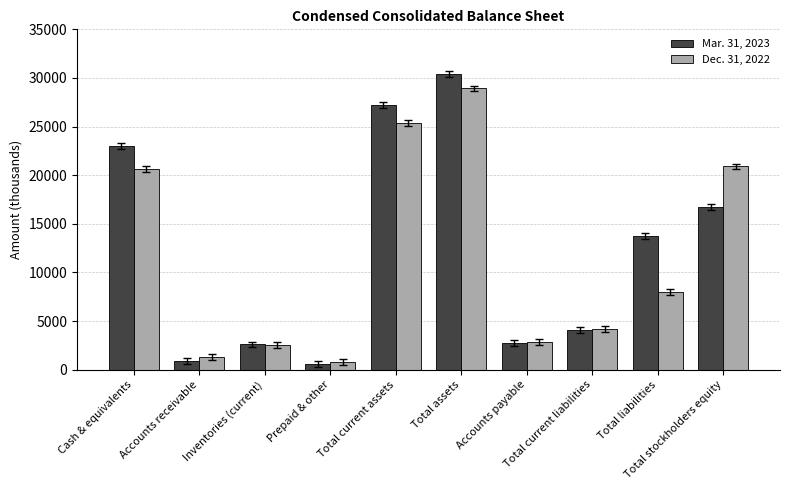

How many data points in Mar. 31, 2023 are less than 13718?

5